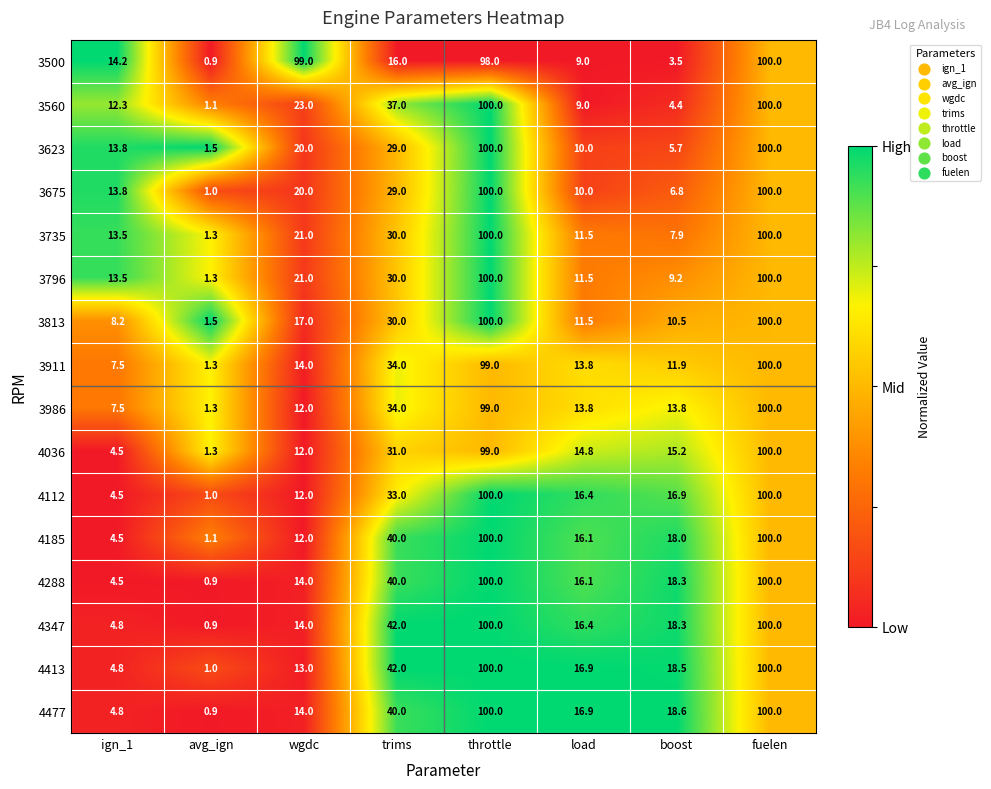

Which series changed the most between trims and boost?

3560